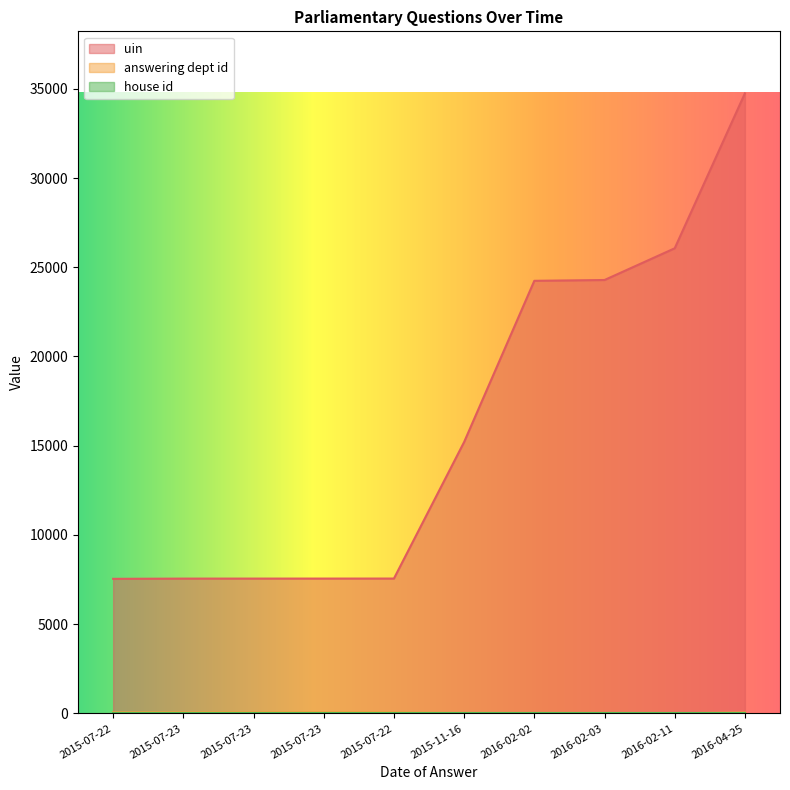

True or false: uin has more than 0 interior local peaks.

False